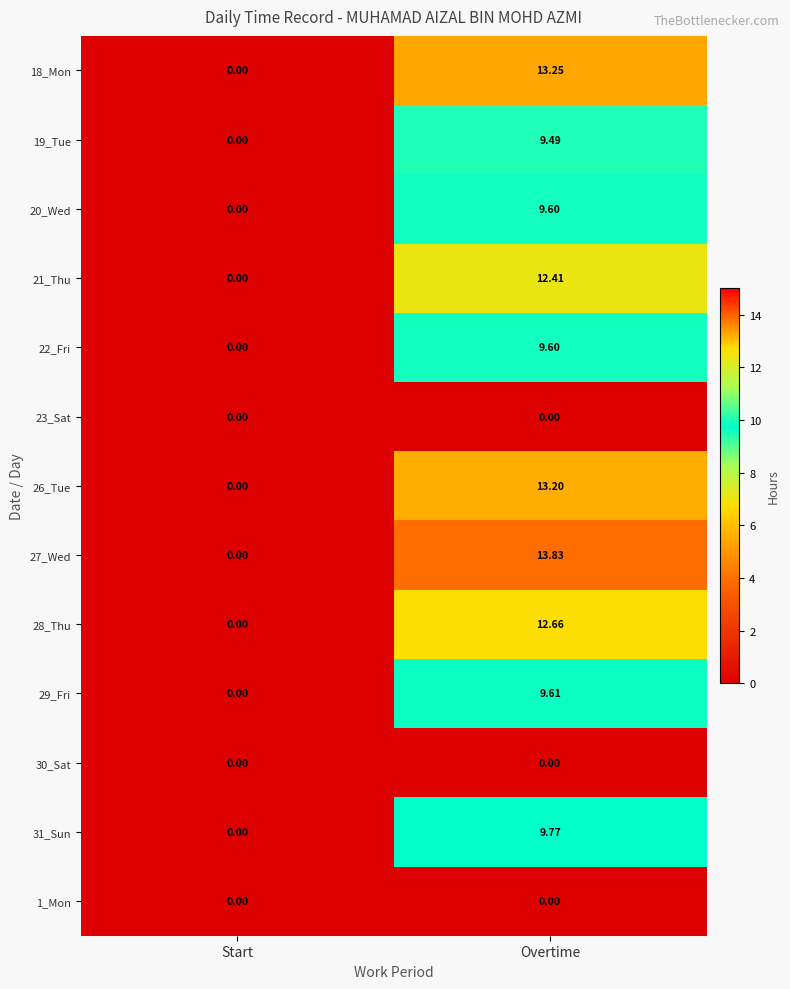

Rank the categories by 27_Wed value from lowest to highest.

Start, Overtime